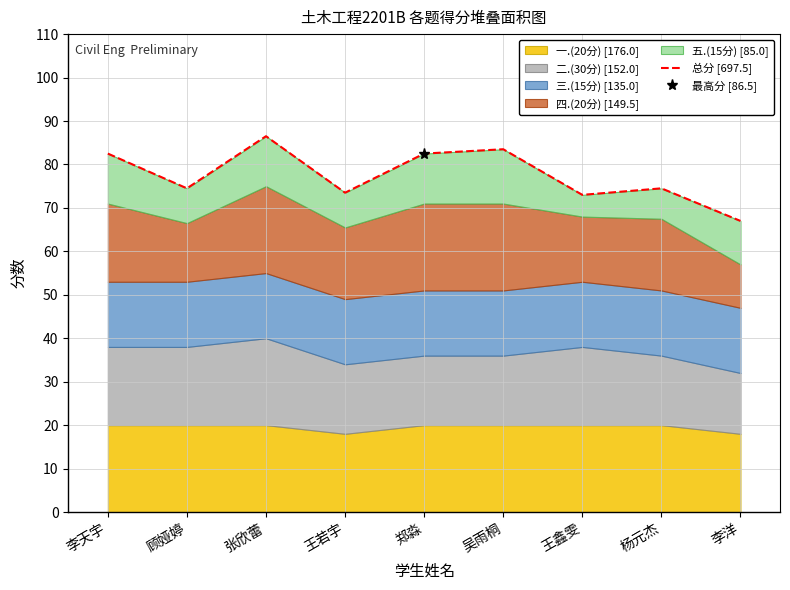

What is the sum of all values?

697.5